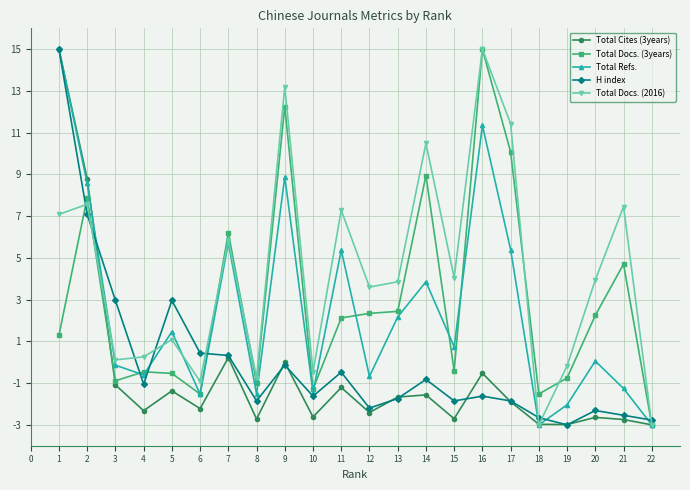

Where is the first local maximum for H index?

5